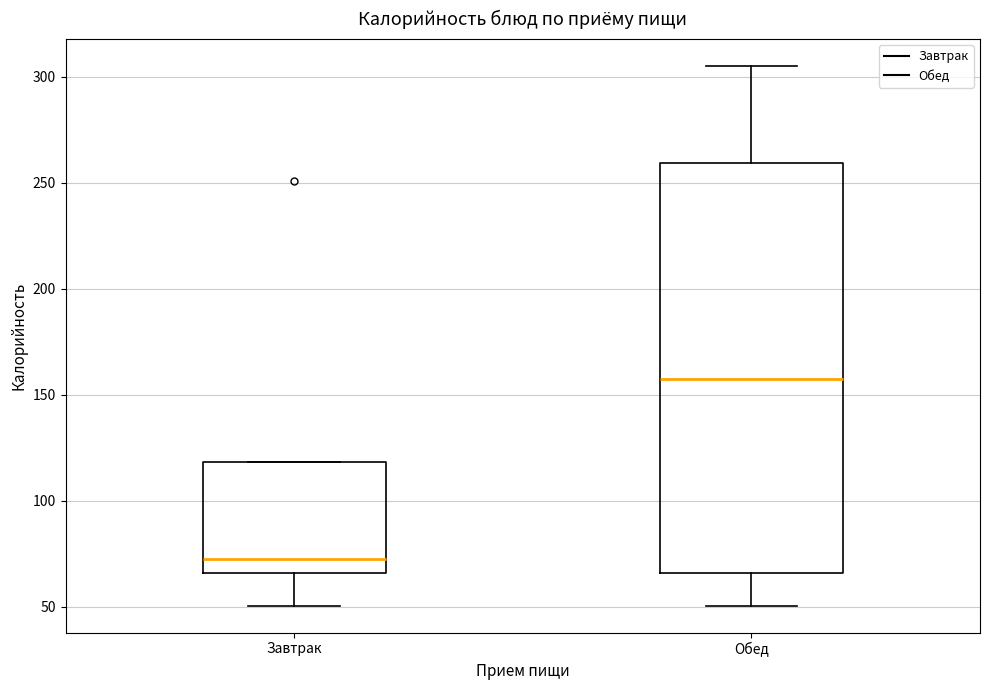

Reading left to right, transcribe this box plot: for each box, give where its median line is, the range the box spans, and where its two whiskers end, as read against the y-axis. The values are not printed on the chart, so give them approximately, as read against the axis.

Завтрак: median 75, box 65 to 120, whiskers 50 to 120
Обед: median 155, box 65 to 260, whiskers 50 to 305